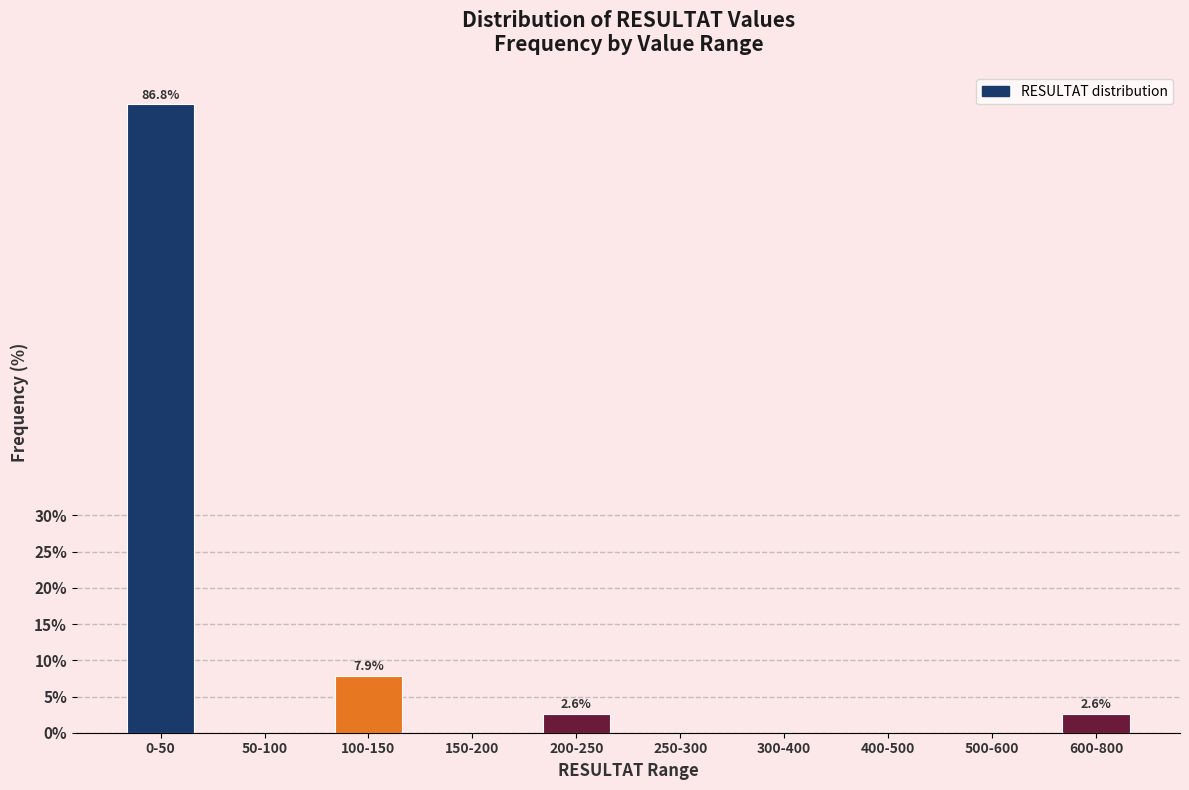

Reading left to right, what are all the values shown in this chart?

0-50=86.8	50-100=0.0	100-150=7.9	150-200=0.0	200-250=2.6	250-300=0.0	300-400=0.0	400-500=0.0	500-600=0.0	600-800=2.6